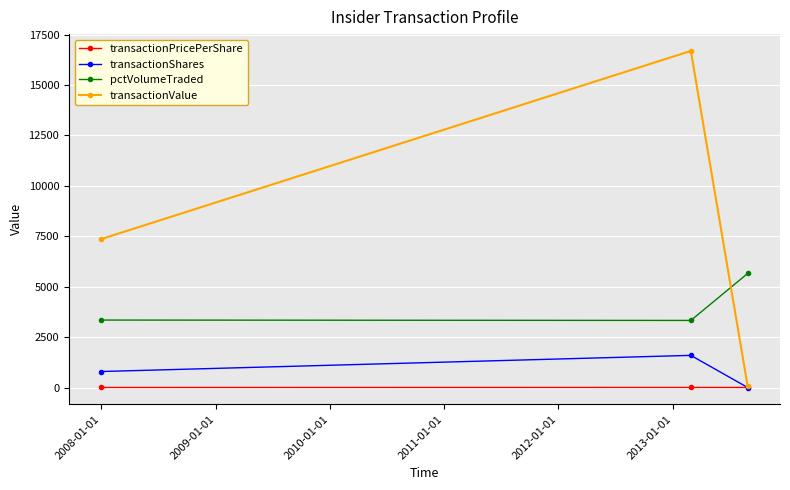

At how many categories does at least one series exceed 9439?

1